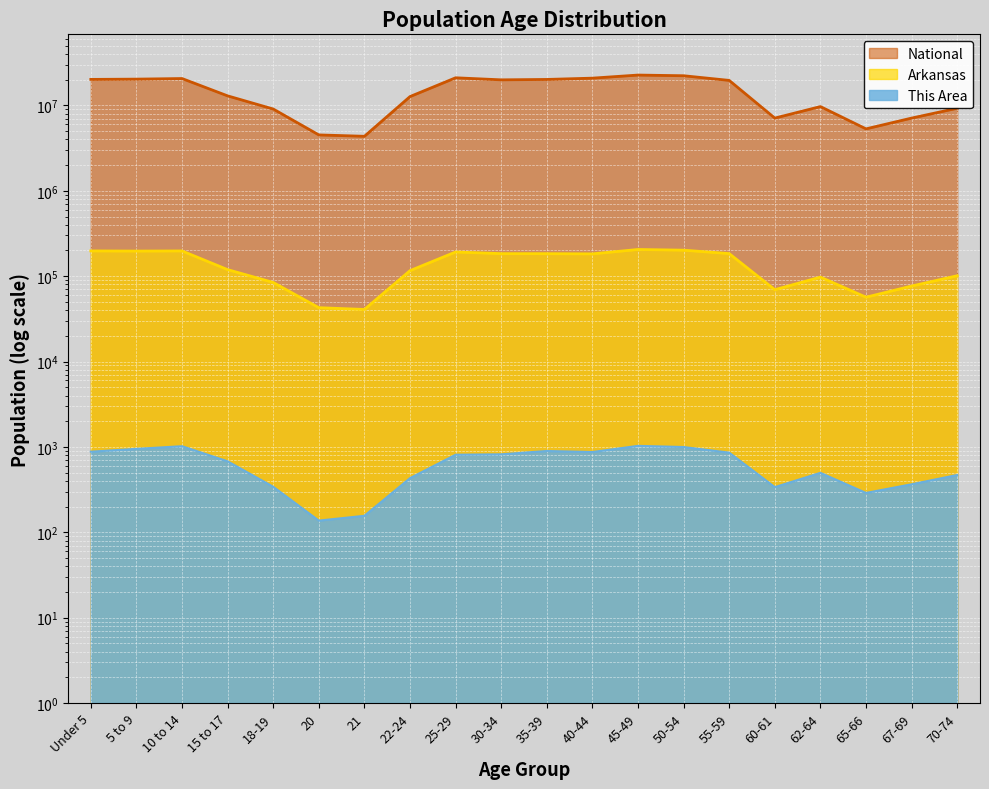

What is the lowest value of the Arkansas series?

40770